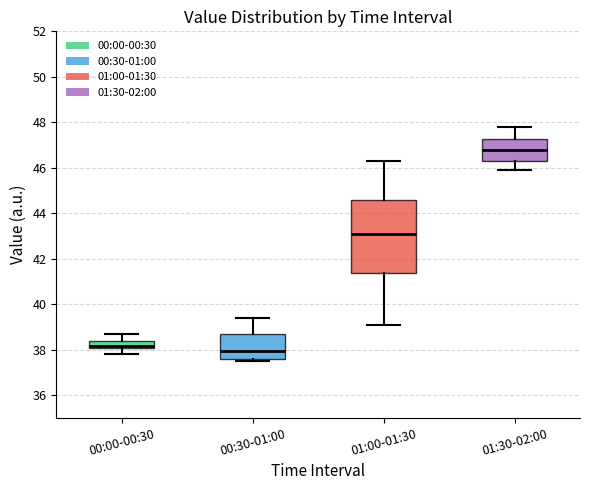

Reading left to right, read every box against the y-axis: the position of its median line, the range the box covers, and the ends of its whiskers. The values are not printed on the chart, so give them approximately, as read against the axis.

00:00-00:30: median 38.2, box 38.0 to 38.4, whiskers 37.8 to 38.8
00:30-01:00: median 38.0, box 37.6 to 38.6, whiskers 37.6 (just below the box's lower edge) to 39.4
01:00-01:30: median 43.2, box 41.4 to 44.6, whiskers 39.2 to 46.4
01:30-02:00: median 46.8, box 46.4 to 47.2, whiskers 46.0 to 47.8